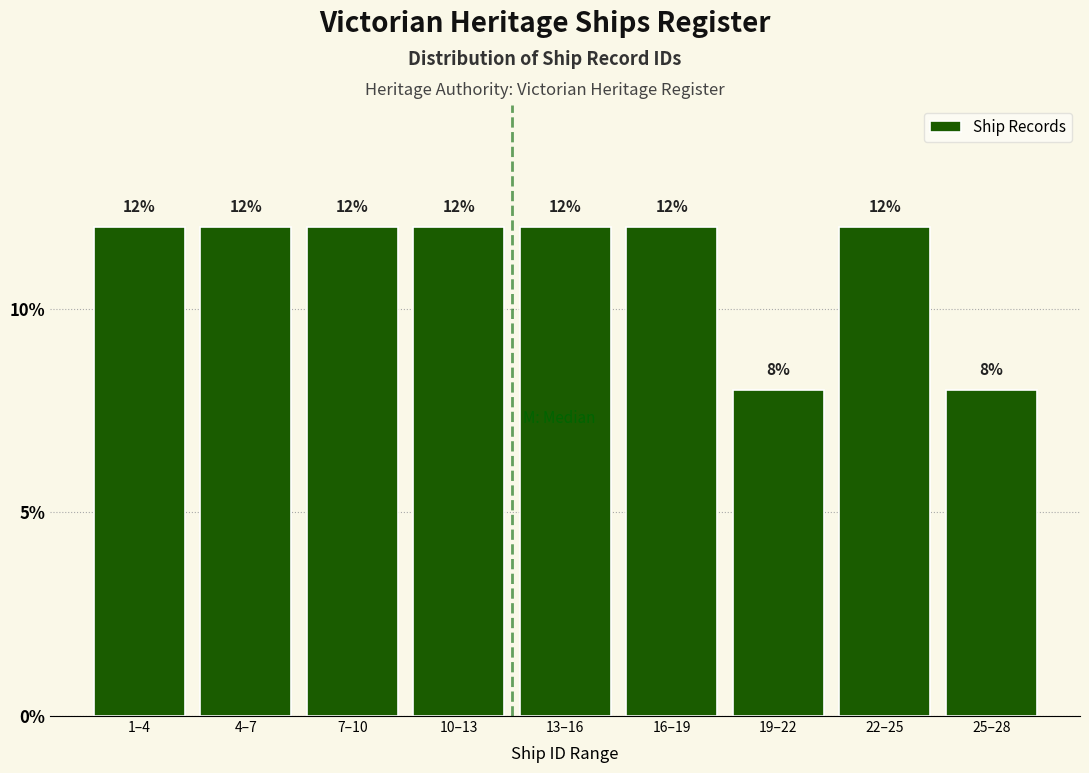

Reading left to right, list all the values displayed in this chart.

12	12	12	12	12	12	8	12	8